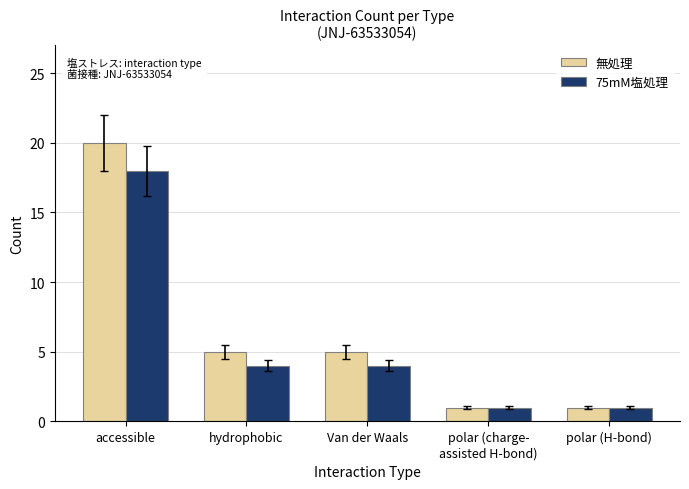

Where does the 75mM塩処理 series first go above 4?

accessible